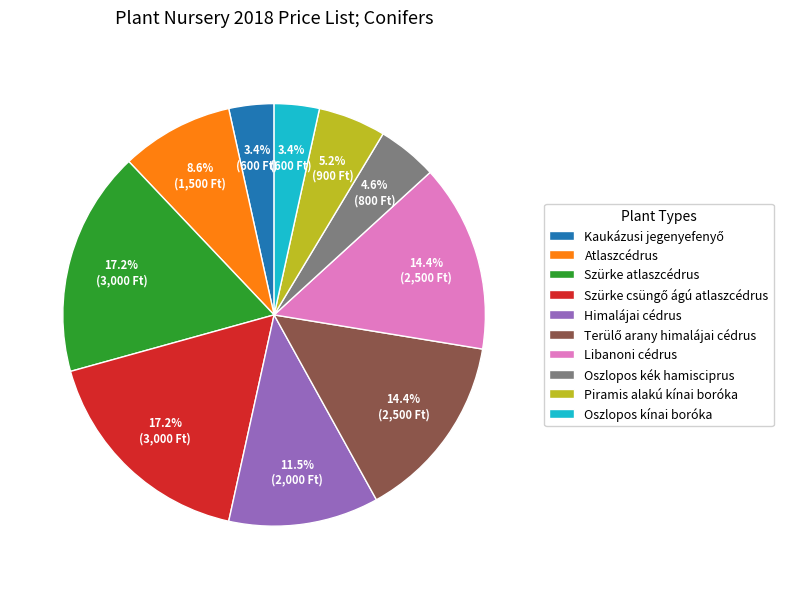

Which has a higher value, Szürke atlaszcédrus or Oszlopos kék hamisciprus?

Szürke atlaszcédrus